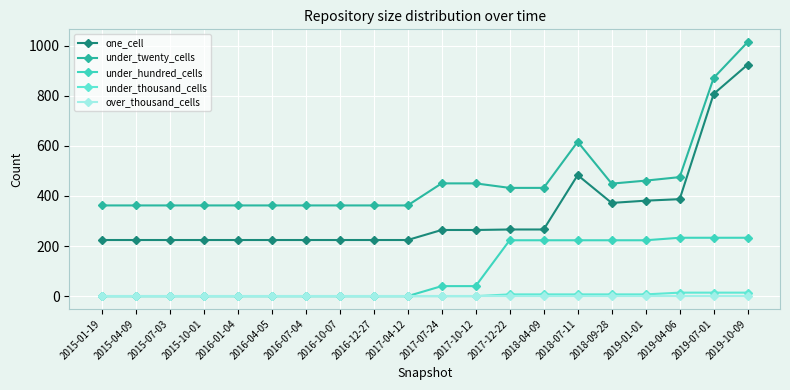

Is it true that one_cell equals 224 at 2016-07-04?

True